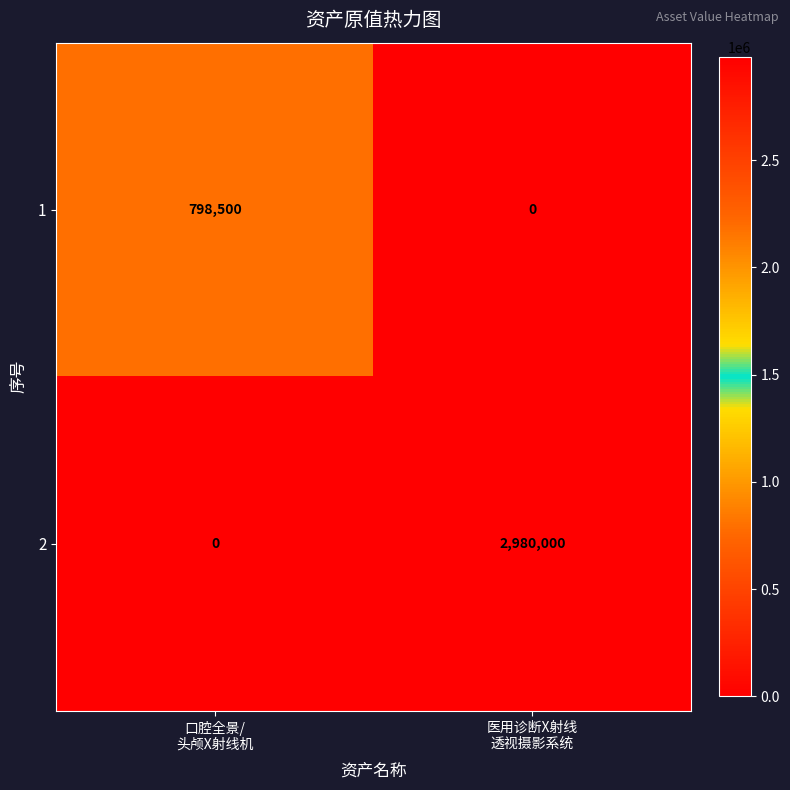

What is the average value of the 1 series?

399250